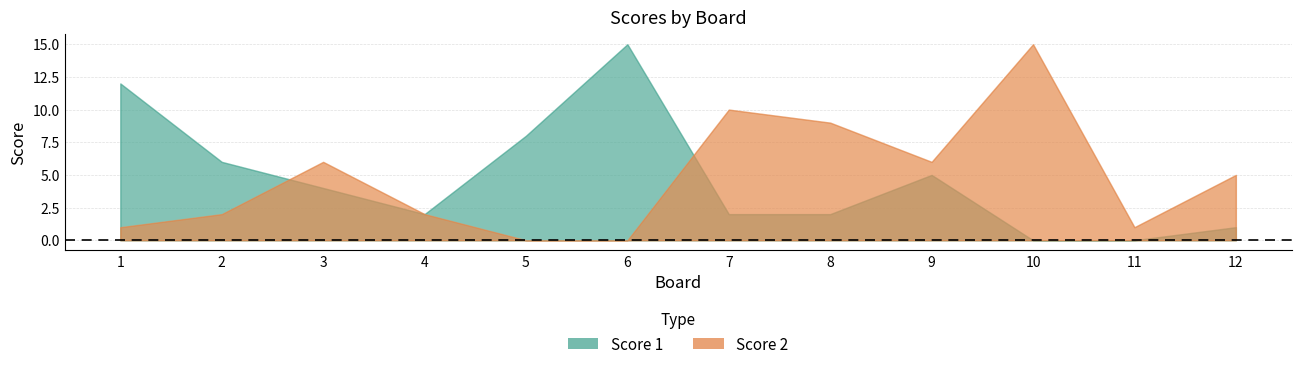

Reading left to right, list all the values displayed in this chart.

Score 1: 1=12	2=6	3=4	4=2	5=8	6=15	7=2	8=2	9=5	10=0	11=0	12=1
Score 2: 1=1	2=2	3=6	4=2	5=0	6=0	7=10	8=9	9=6	10=15	11=1	12=5